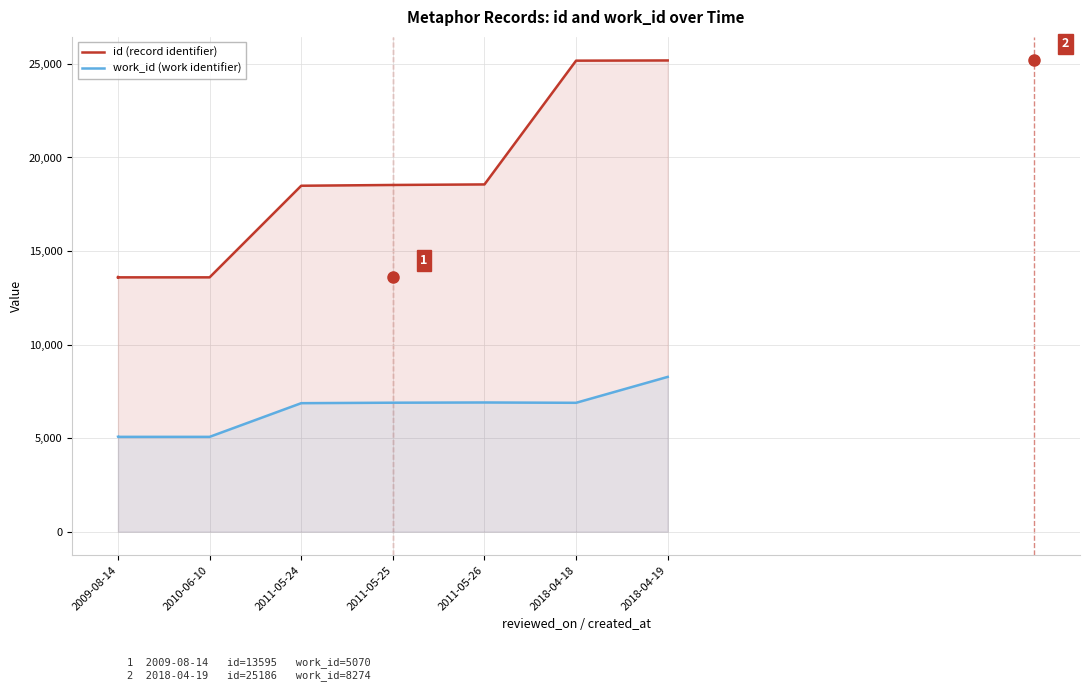

Does the chart display data point markers on the line(s)?

No